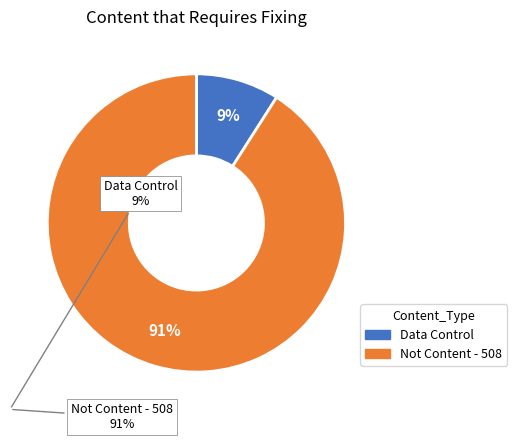

Does any single category account for the majority?

Yes